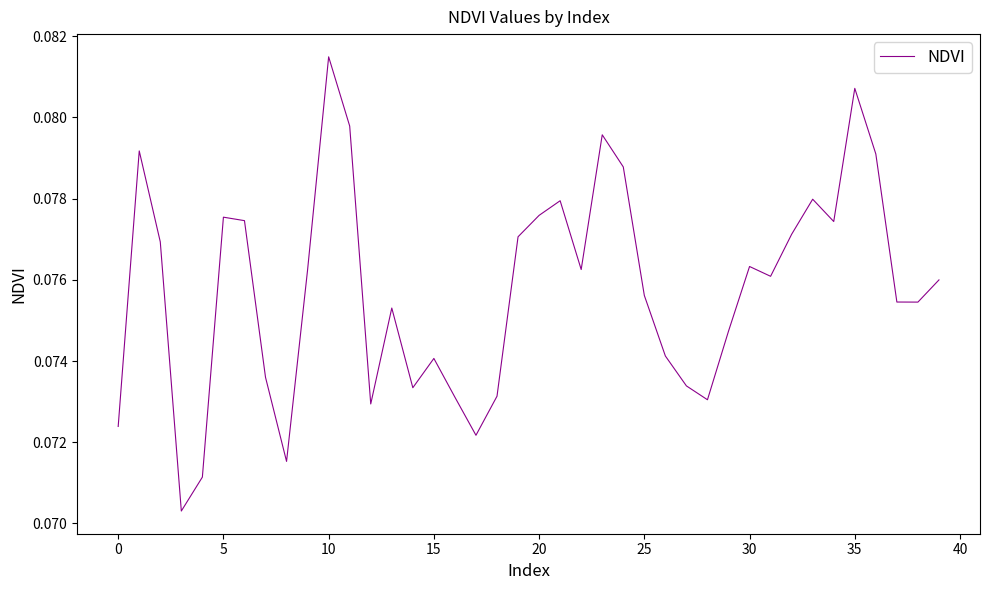

Does the chart display data point markers on the line(s)?

No